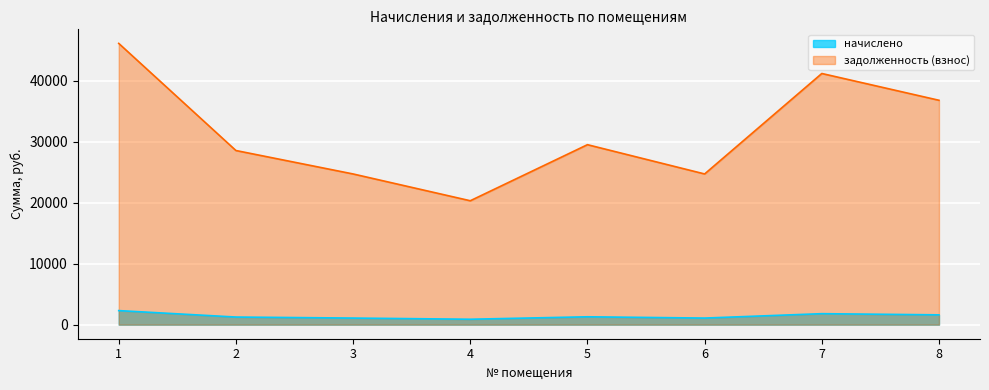

How many data points in задолженность (взнос) are less than 29497?

4